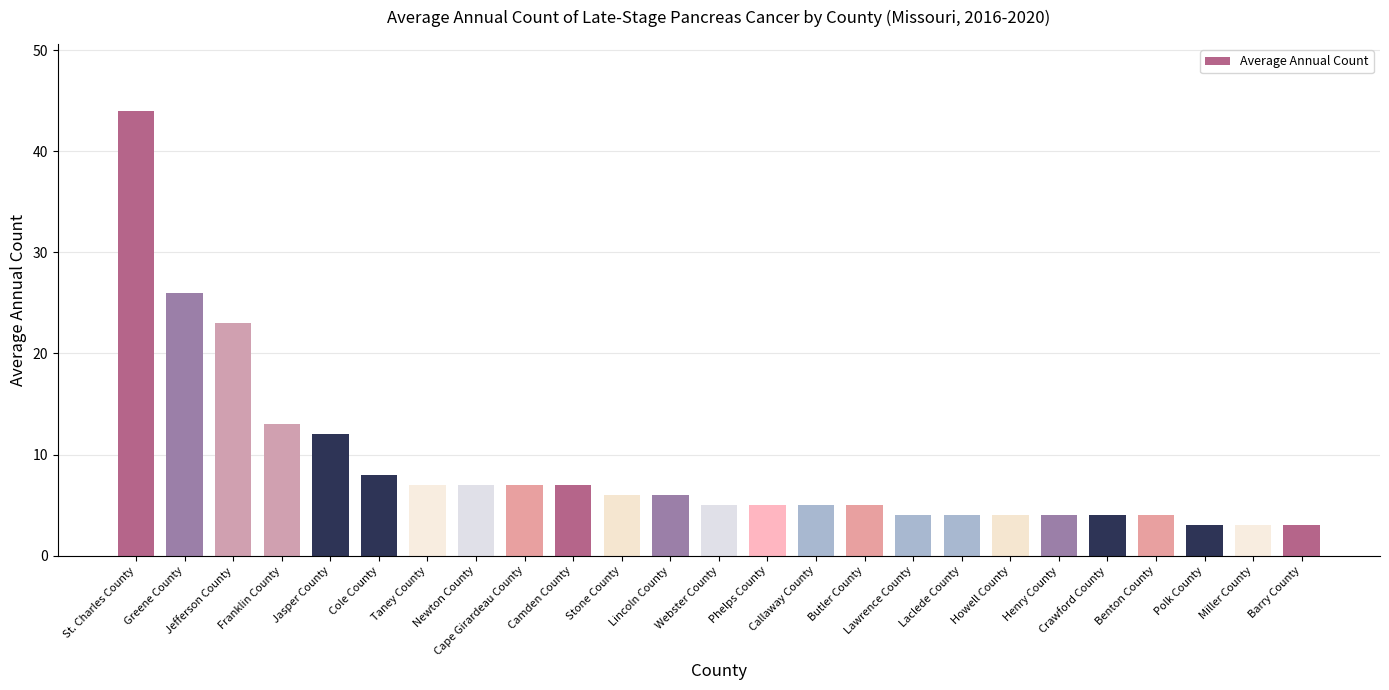

How many distinct data groups are displayed?

1